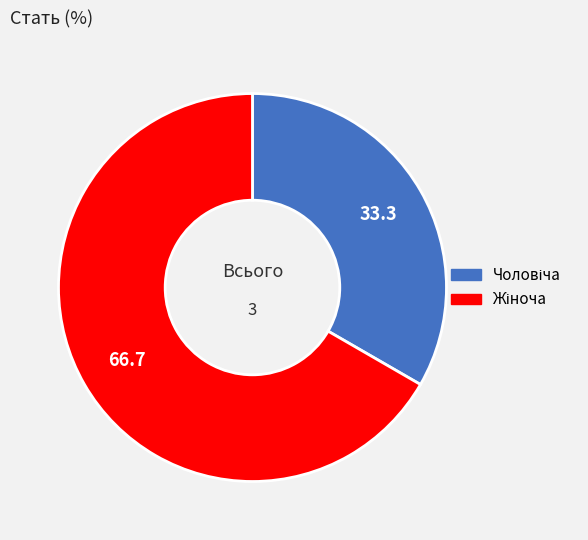

How many slices are in this pie chart?

2